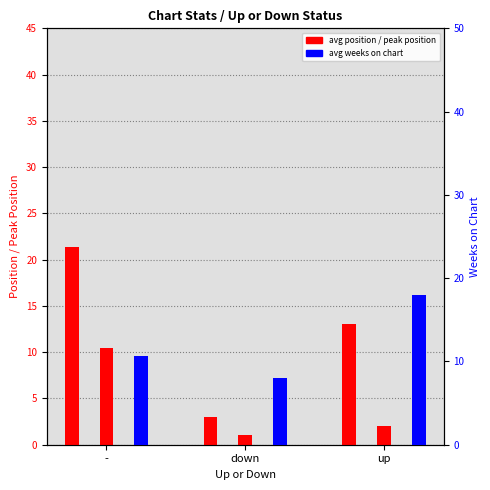

Reading right to left, what are all the values shown in this chart?

avg position: 13.0	3.0	21.4
avg peak position: 2.0	1.0	10.5
avg weeks on chart: 18.0	8.0	10.6